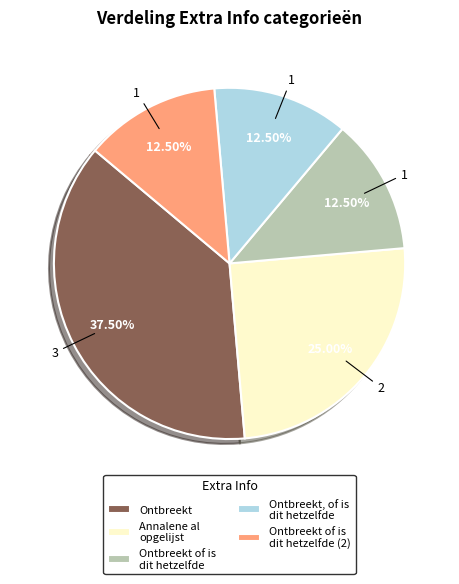

Count the number of slices in the pie.

5